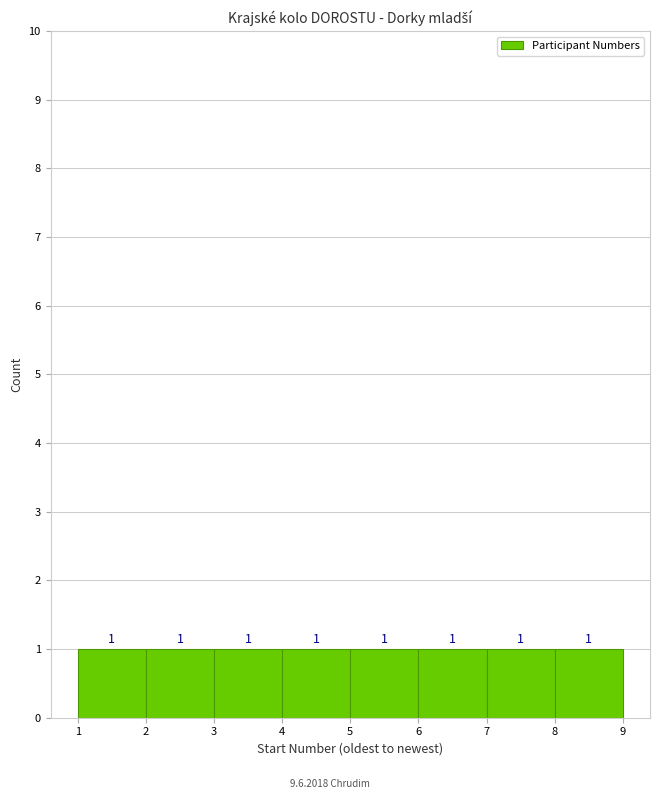

Reading left to right, transcribe this chart: for each bar, give the range it covers on the x-axis and its height.

1 to 2: 1
2 to 3: 1
3 to 4: 1
4 to 5: 1
5 to 6: 1
6 to 7: 1
7 to 8: 1
8 to 9: 1